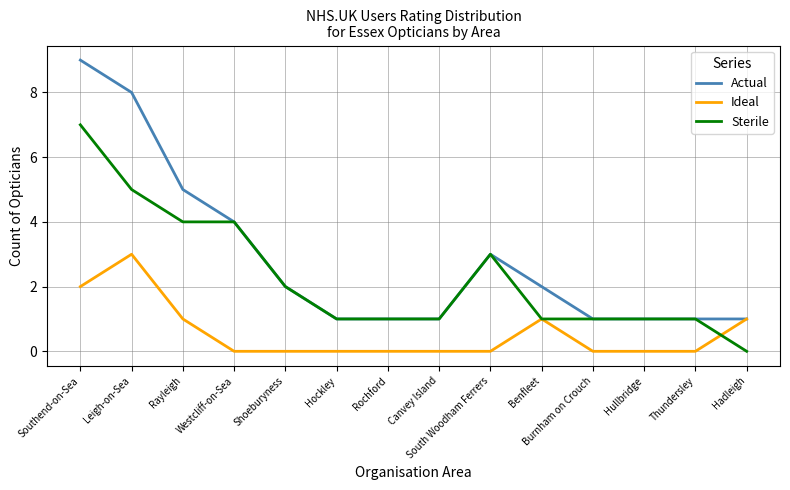

At which label does Sterile reach its minimum?

Hadleigh